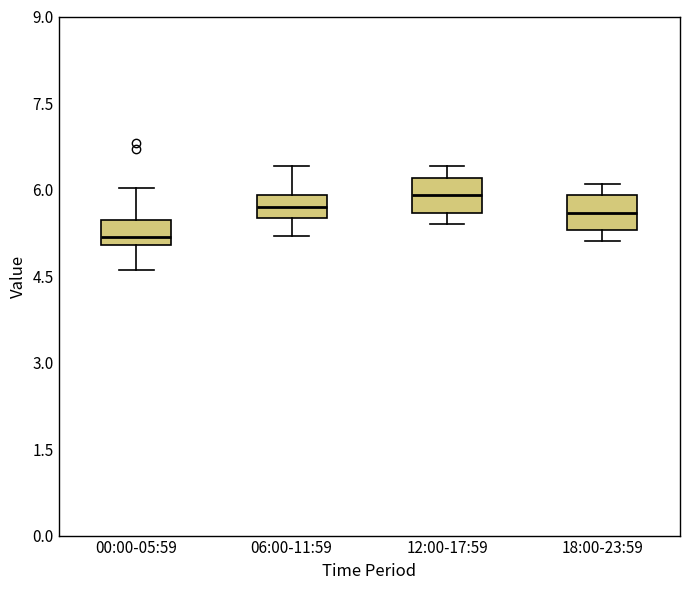

Reading left to right, transcribe this box plot: for each box, give where its median line is, the range the box spans, and where its two whiskers end, as read against the y-axis. The values are not printed on the chart, so give them approximately, as read against the axis.

00:00-05:59: median 5.2, box 5.0 to 5.4, whiskers 4.6 to 6.0
06:00-11:59: median 5.8, box 5.6 to 6.0, whiskers 5.2 to 6.4
12:00-17:59: median 6.0, box 5.6 to 6.2, whiskers 5.4 to 6.4
18:00-23:59: median 5.6, box 5.4 to 6.0, whiskers 5.2 to 6.2